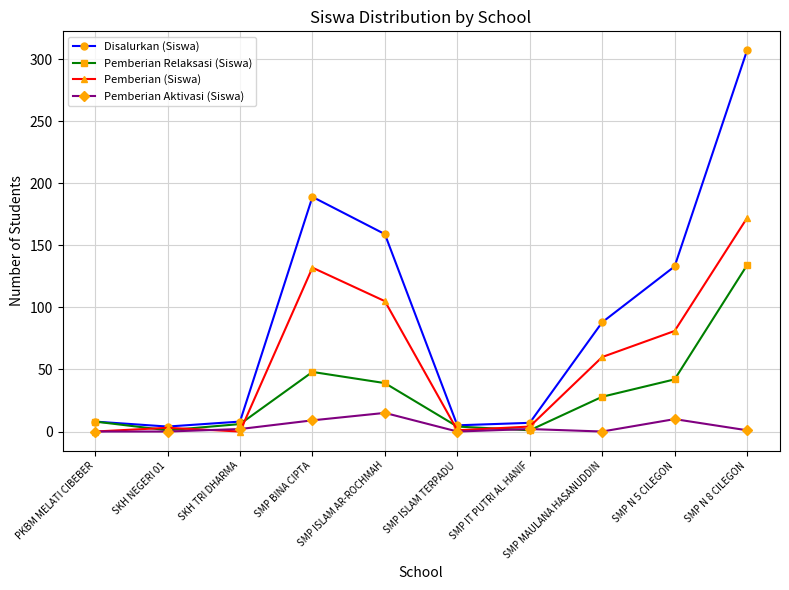

The Pemberian Aktivasi (Siswa) series shows 0 at SKH NEGERI 01. True or false?

True